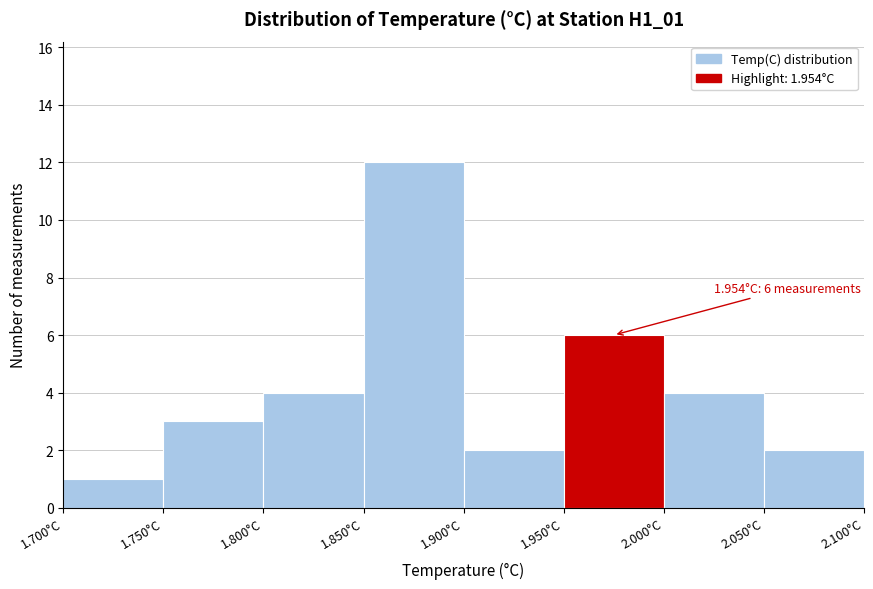

Over which range of the x-axis is the bar tallest?

1.85 to 1.90